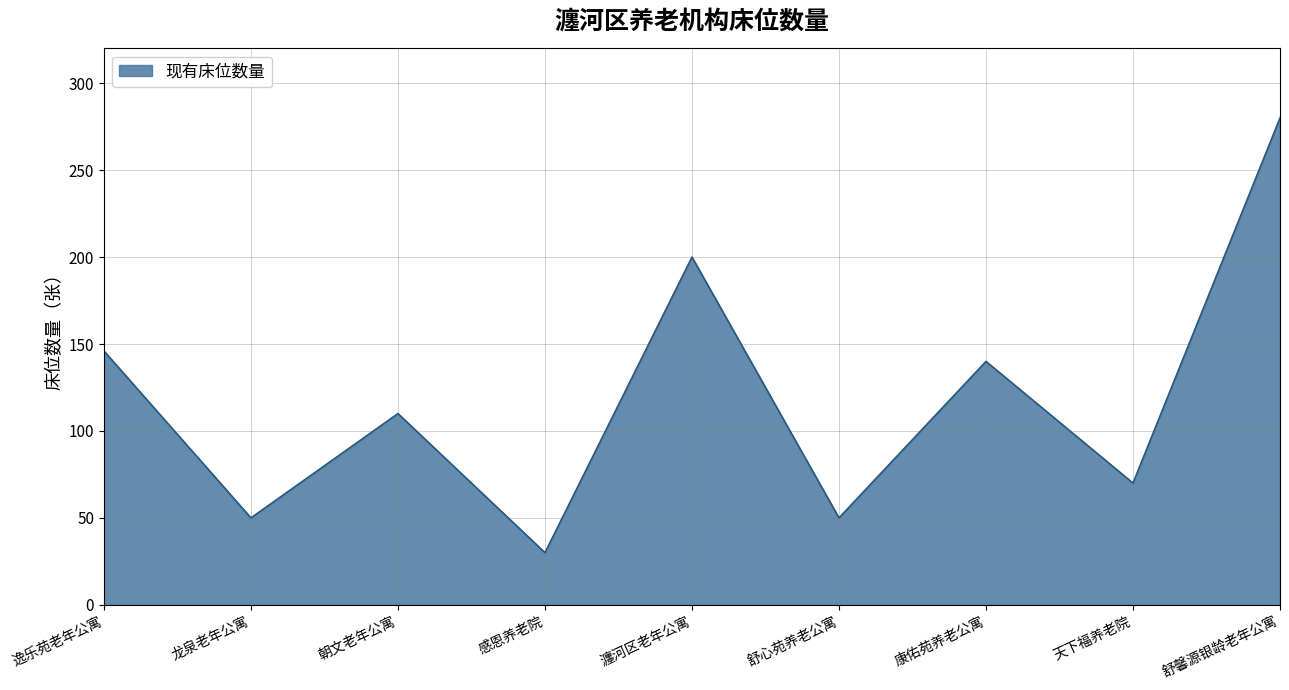

Which category has the highest value across all series?

舒馨源银龄老年公寓